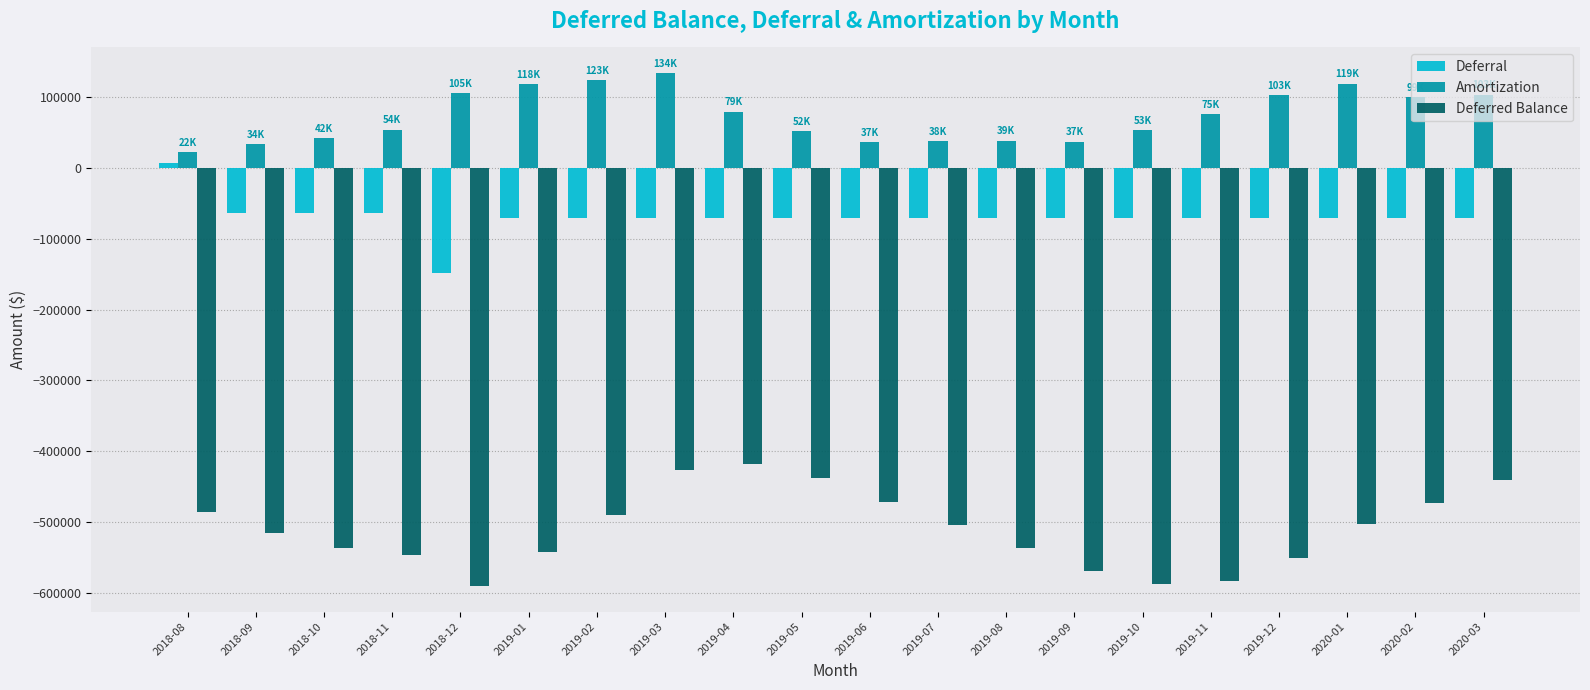

Rank the series by their average value, from lowest to highest.

Deferred Balance, Deferral, Amortization